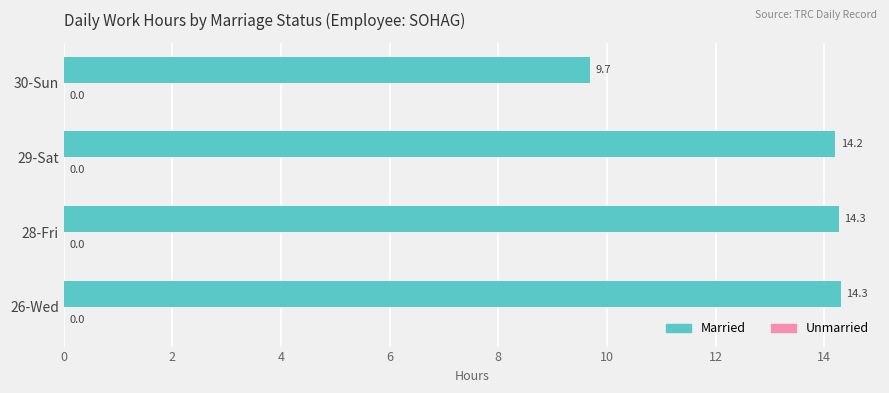

Which label corresponds to the smallest value in the chart?

30-Sun